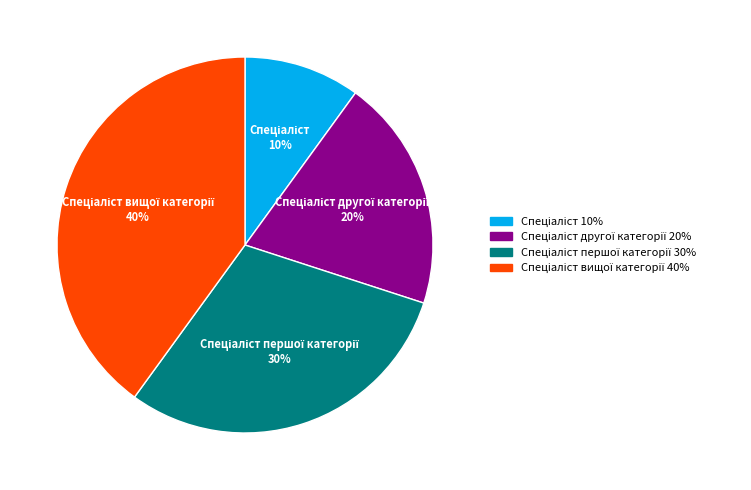

Is there any slice that represents more than half of the pie?

No